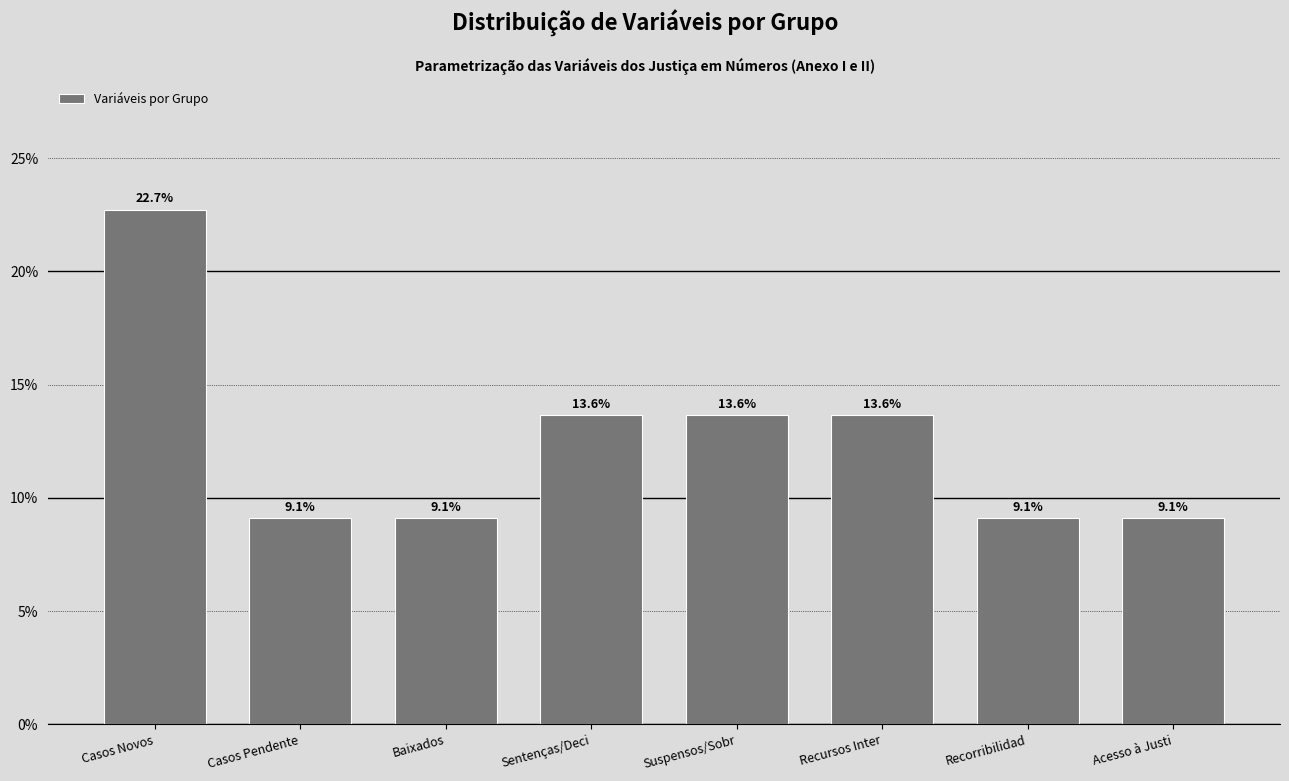

Are the bars horizontal?

No